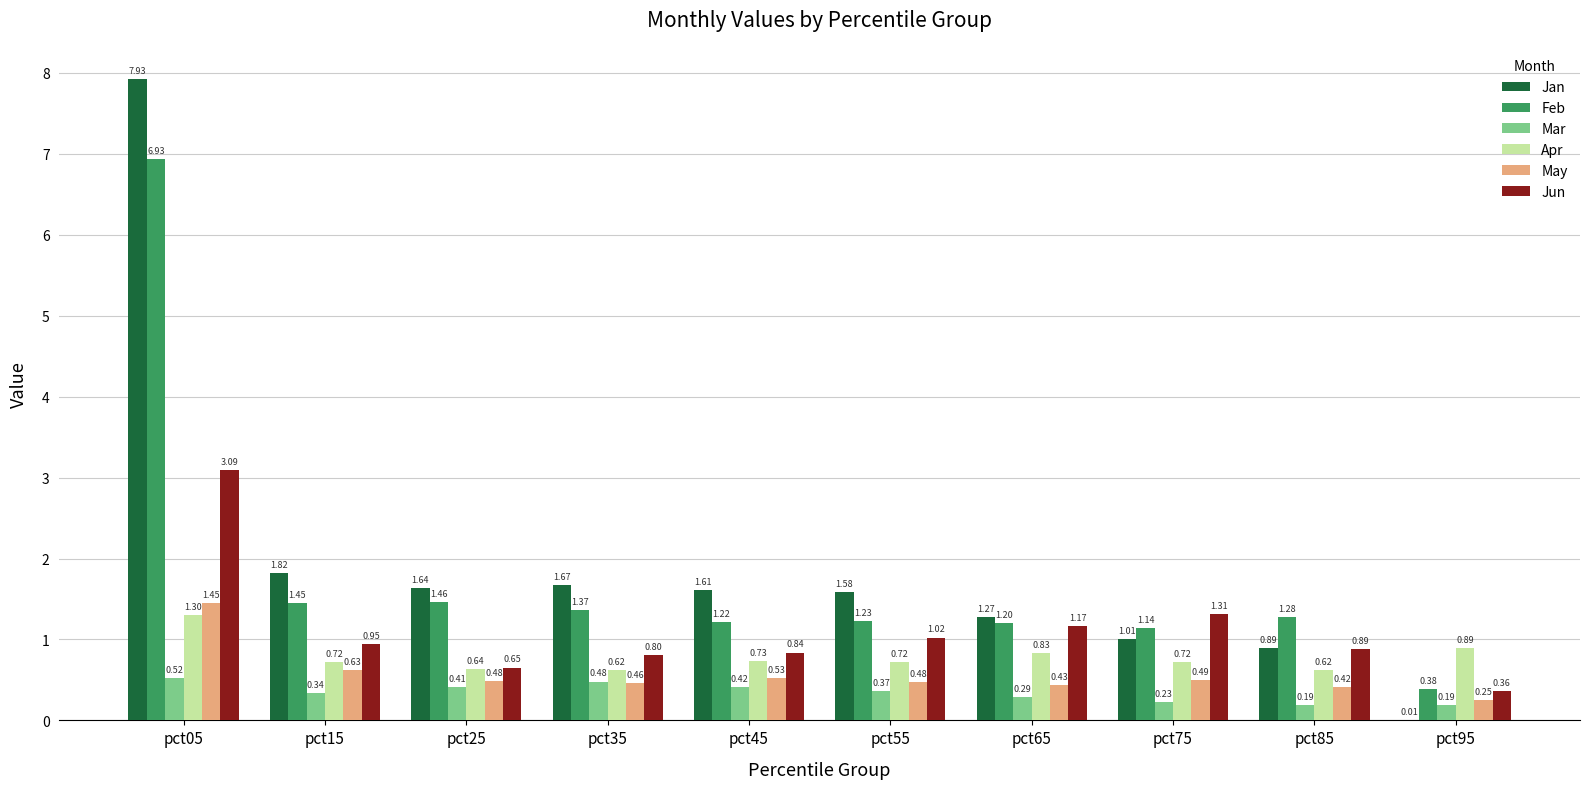

What is the sum of all Jun values?

11.1